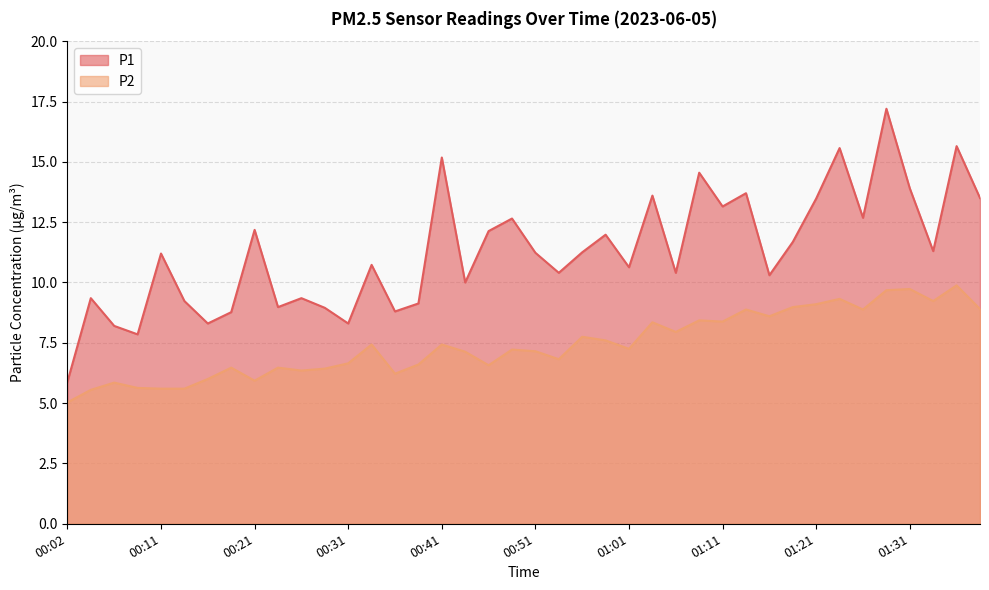

What is the sum of all P1 values?

451.3